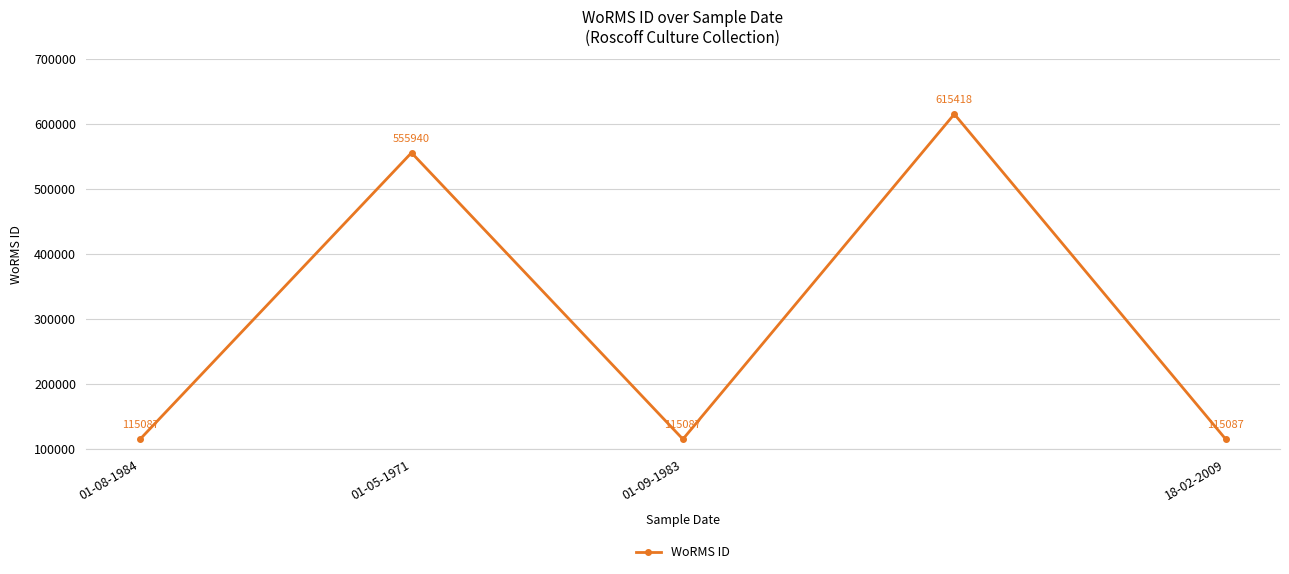

What is the sum of all values?

1516619